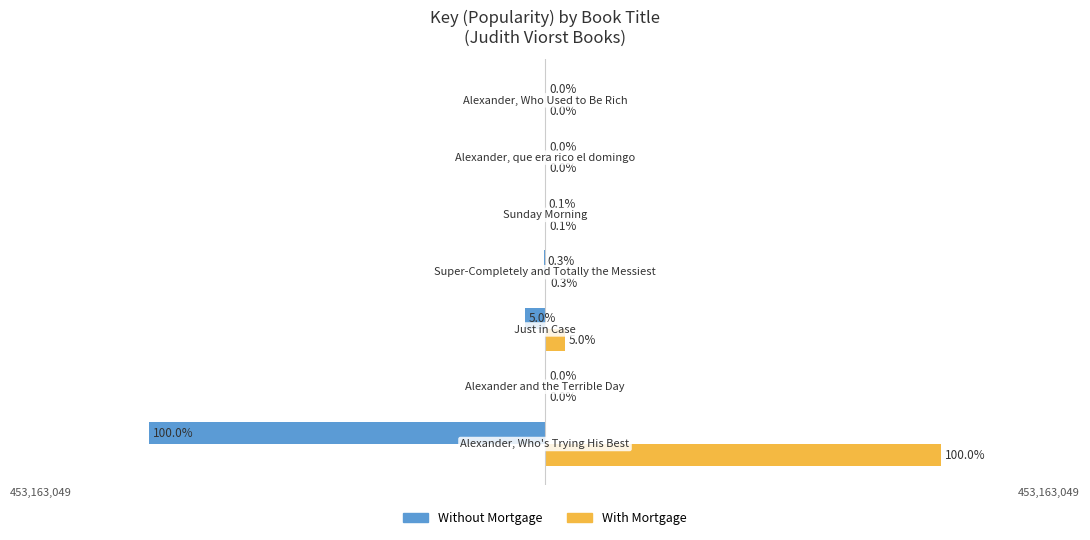

What are all the series names shown in the legend?

Without Mortgage, With Mortgage